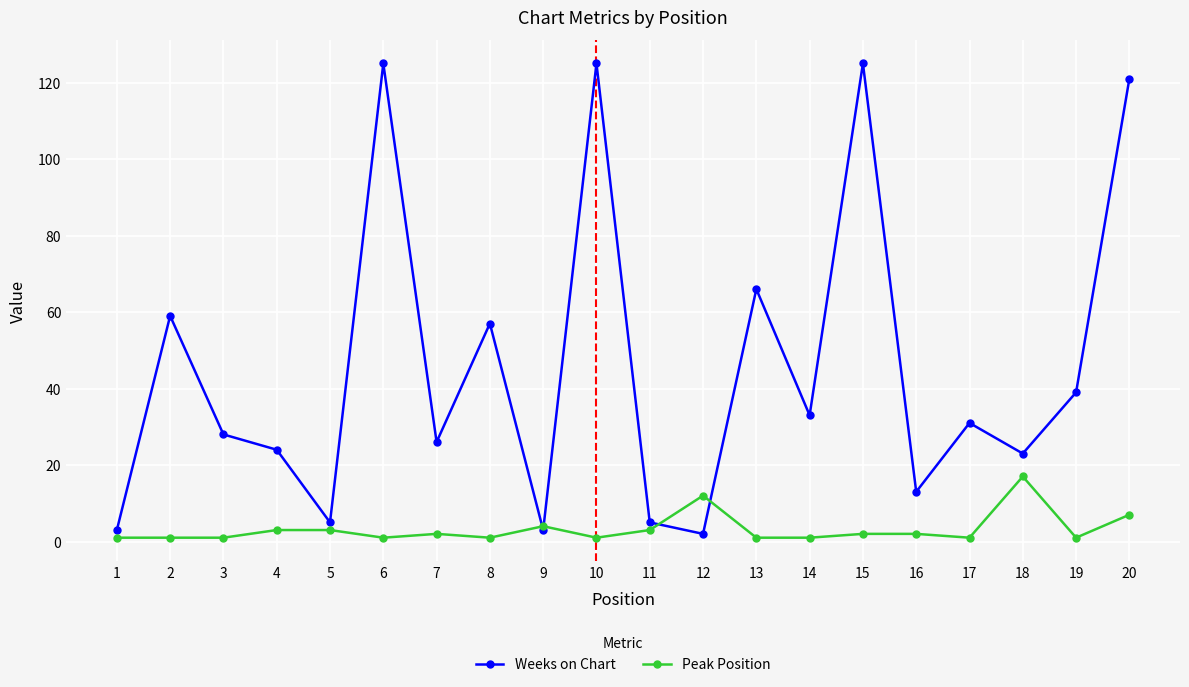

Reading right to left, what are all the values shown in this chart?

Weeks on Chart: 121	39	23	31	13	125	33	66	2	5	125	3	57	26	125	5	24	28	59	3
Peak Position: 7	1	17	1	2	2	1	1	12	3	1	4	1	2	1	3	3	1	1	1